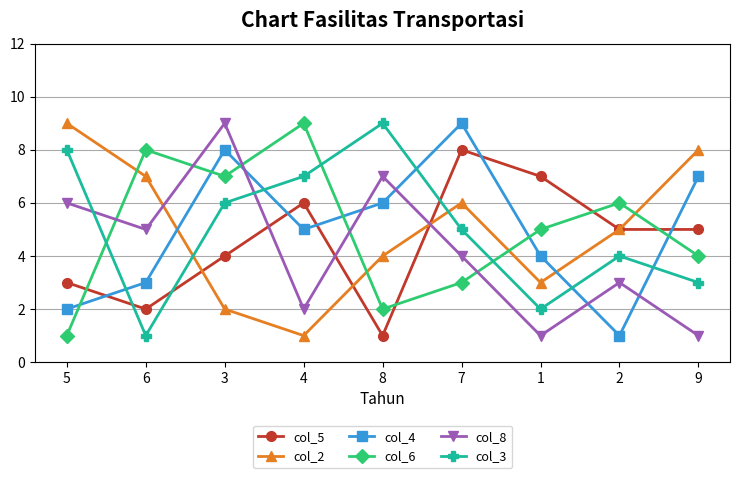

What is the approximate value of col_5 at 6?

2